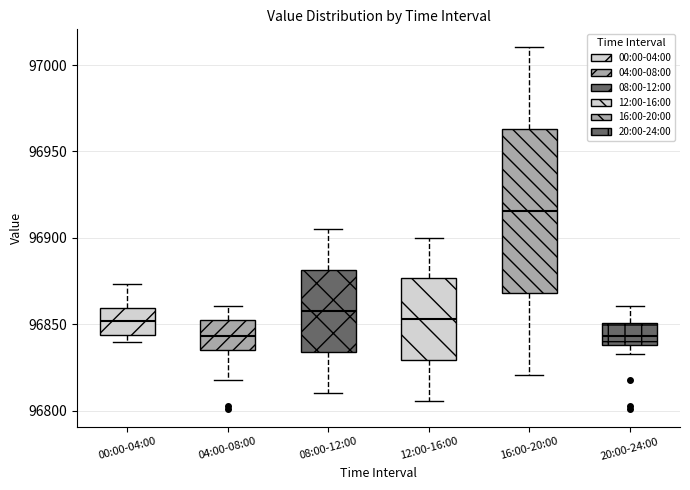

Which box's median line is the highest?

16:00-20:00